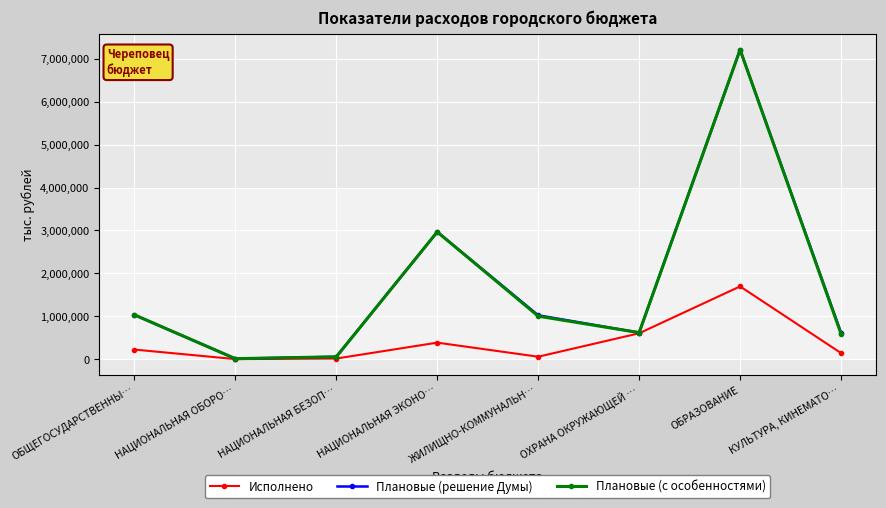

What is the difference between the maximum and second lowest values in the Исполнено series?

1682057.2